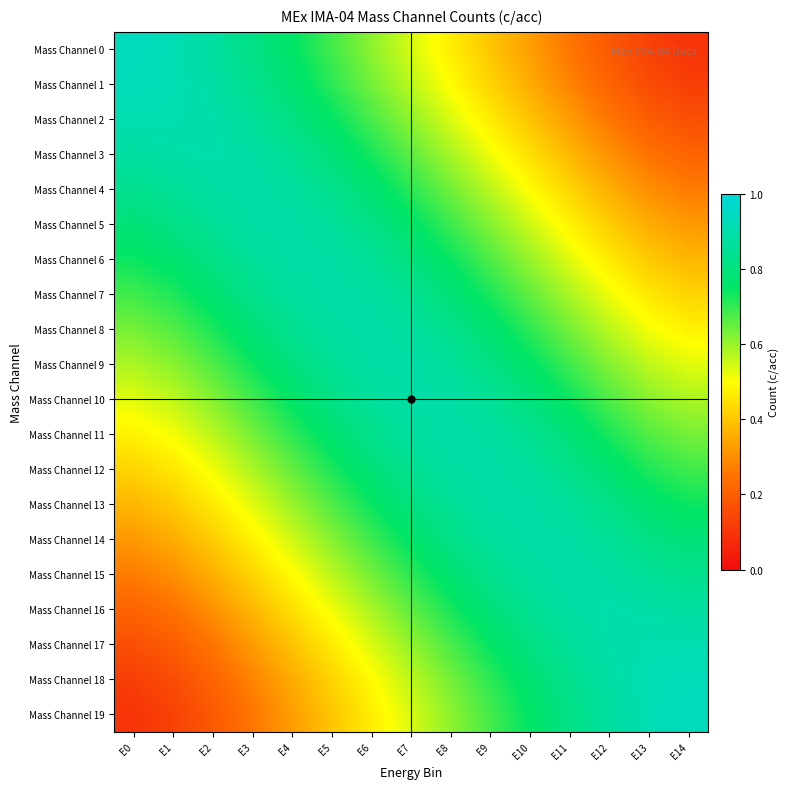

Rank the series by their maximum value, from highest to lowest.

Mass Channel 0, Mass Channel 19, Mass Channel 1, Mass Channel 18, Mass Channel 2, Mass Channel 17, Mass Channel 3, Mass Channel 16, Mass Channel 4, Mass Channel 15, Mass Channel 8, Mass Channel 11, Mass Channel 7, Mass Channel 12, Mass Channel 5, Mass Channel 14, Mass Channel 9, Mass Channel 10, Mass Channel 6, Mass Channel 13